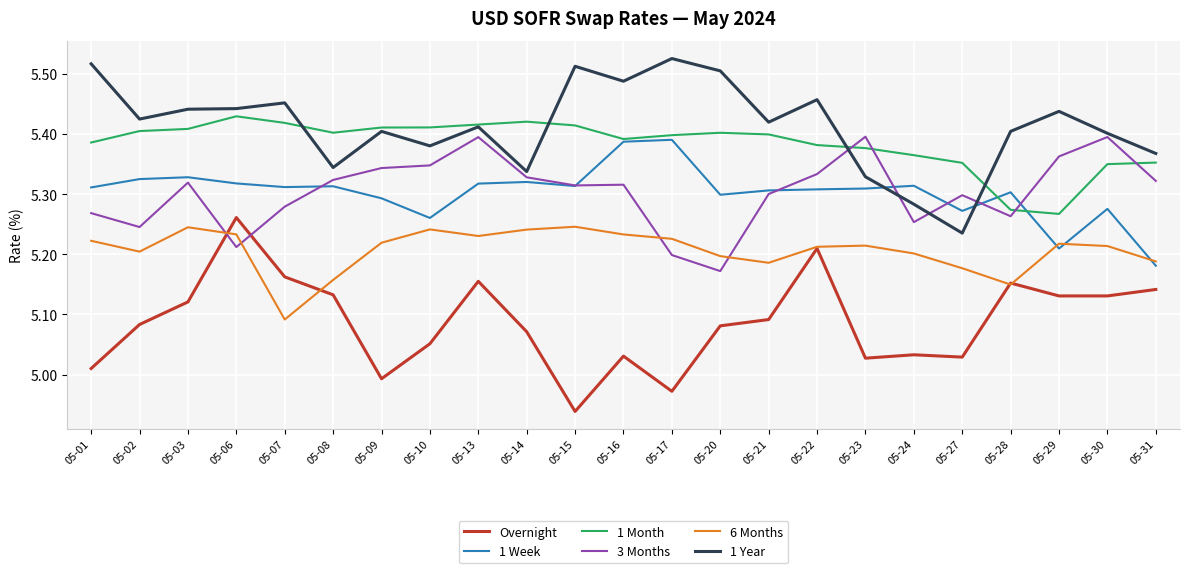

At which label is 1 Month closest to 5?

05-29